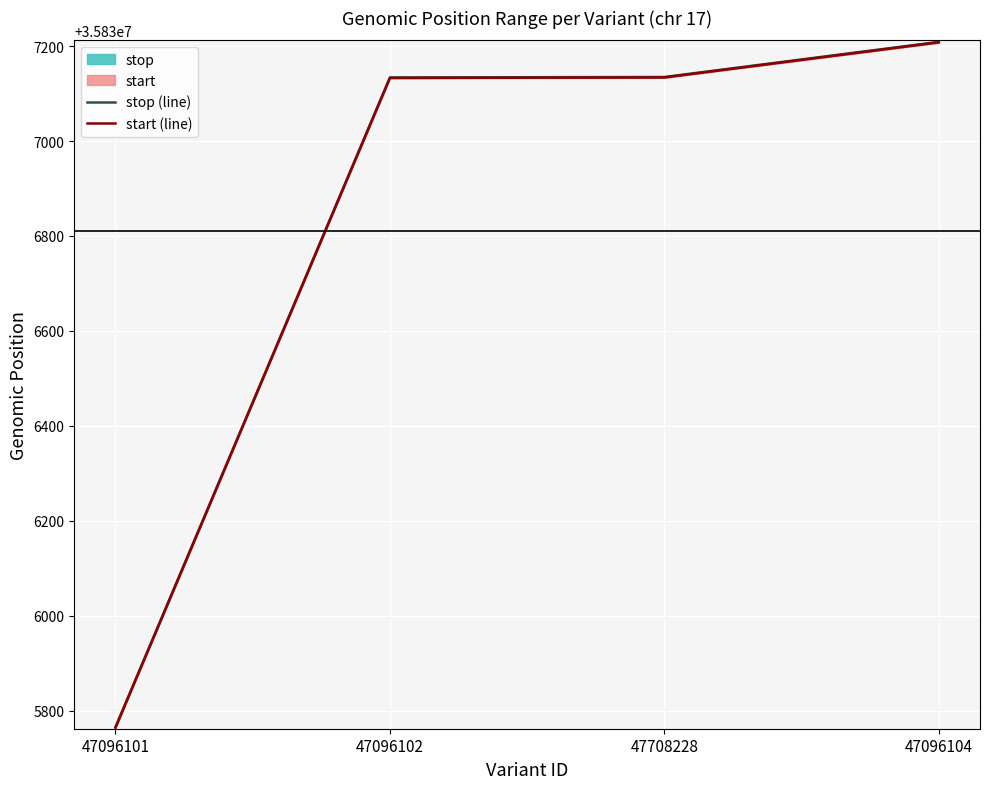

How many series are shown in this chart?

2